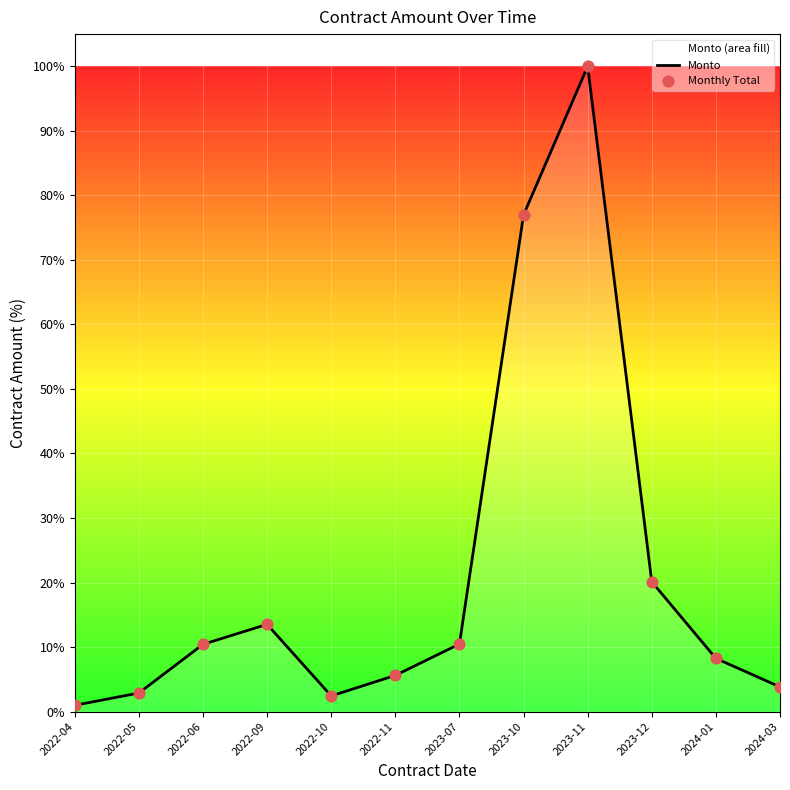

At which category is the sum across all series the highest?

2023-11